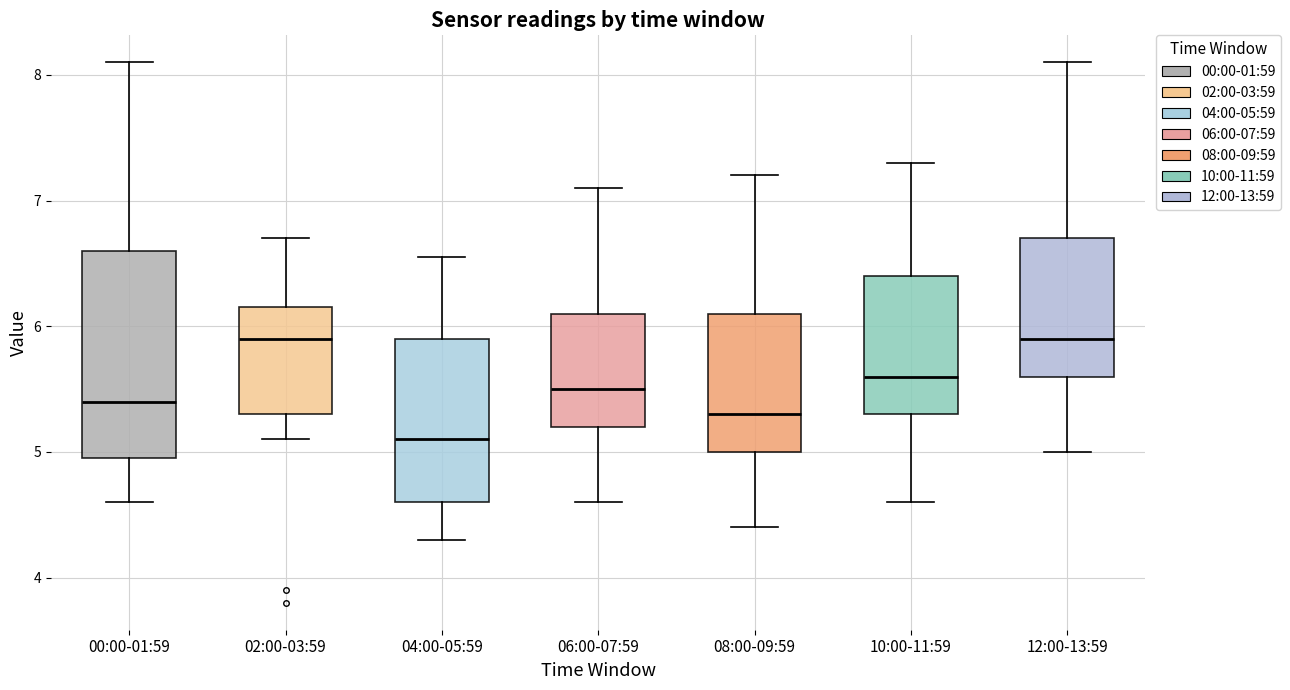

Where is the lower edge of the box for 10:00-11:59 on the y-axis? The values are not printed on the chart, so give them approximately, as read against the axis.

5.3